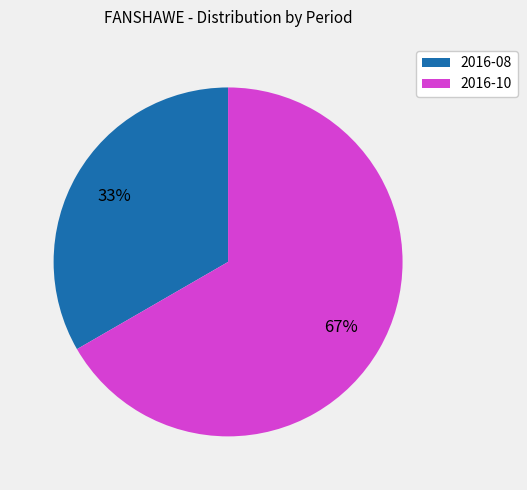

How many slices are in this pie chart?

2